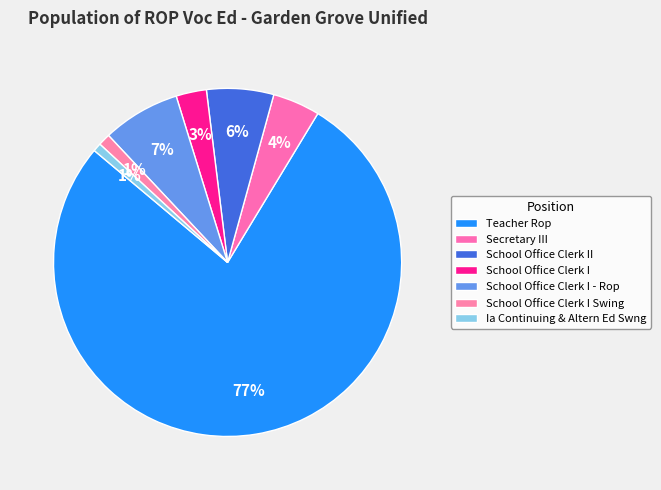

How many slices are in this pie chart?

7